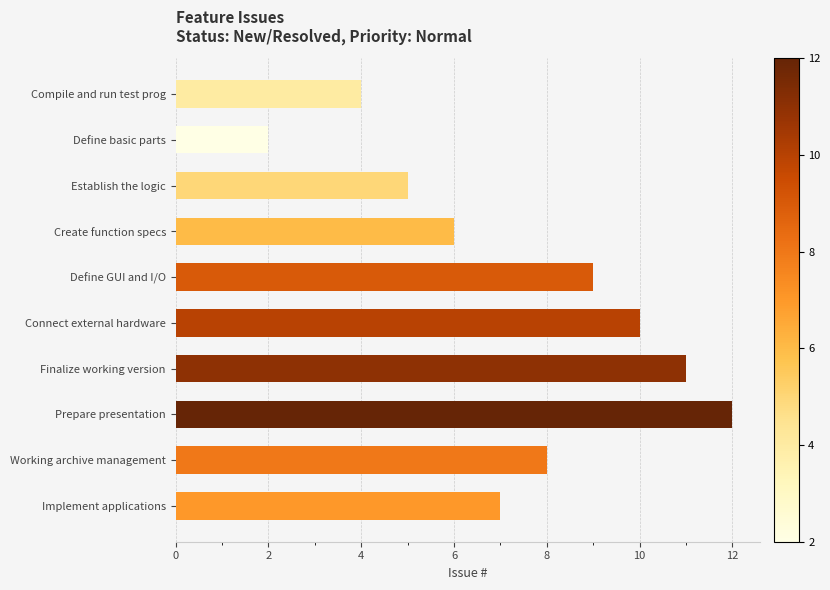

How many values are below 8?

5